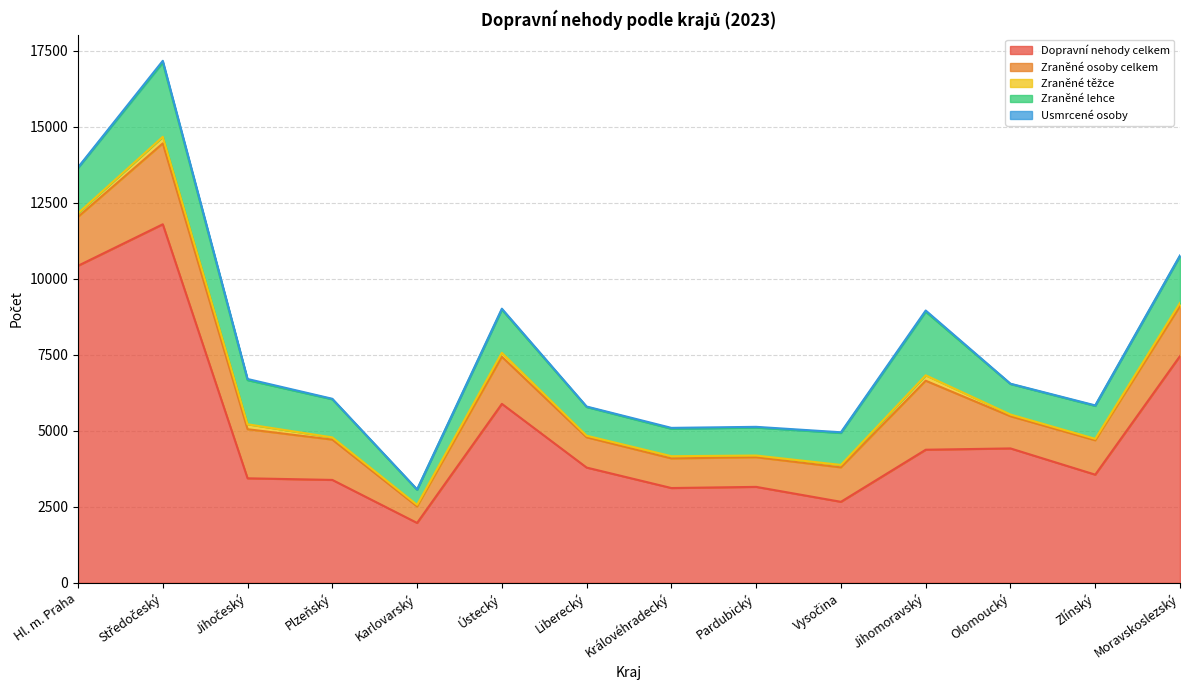

True or false: Zraněné lehce and Zraněné těžce intersect in this chart.

False